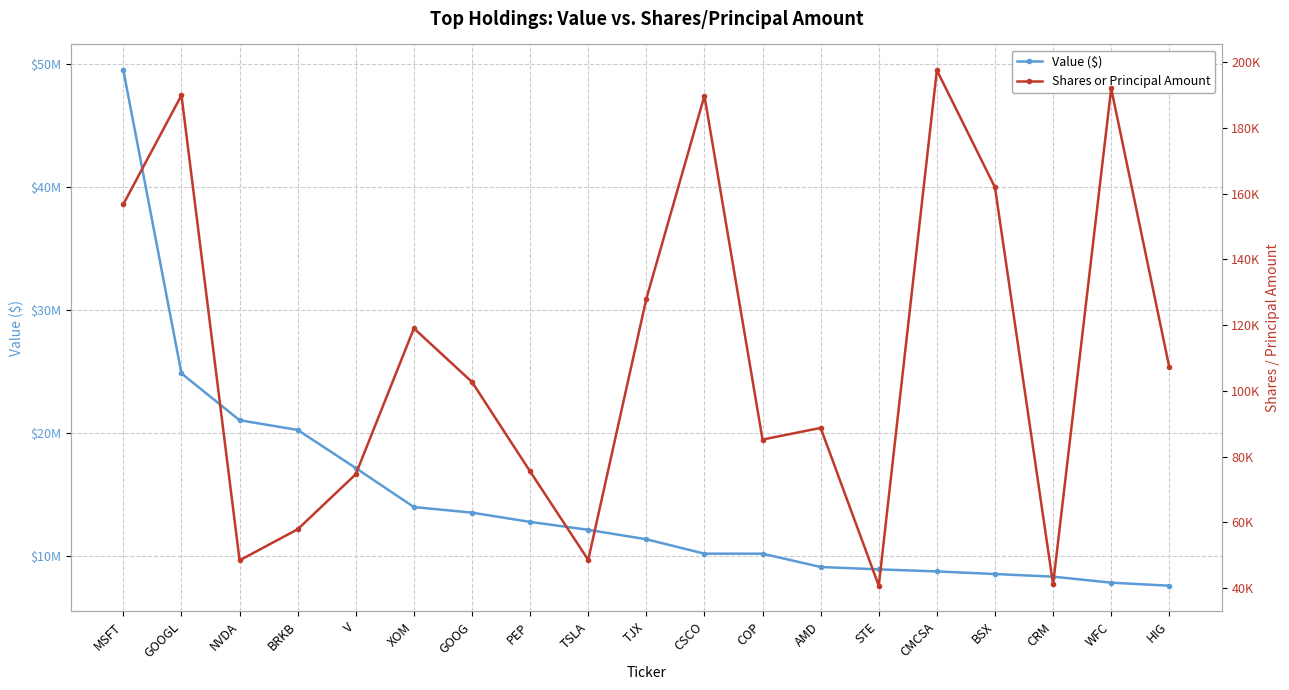

Reading right to left, list all the values displayed in this chart.

Value ($): 7600063	7846387	8336286	8550062	8760786	8927542	9121676	10202767	10203971	11376996	12143927	12787128	13540204	13993901	17164726	20266606	21055256	24858820	49512442
Shares or Principal Amount: 107179	192031	41110	161933	197582	40687	88715	85165	189806	128004	48533	75467	102694	119016	74626	57855	48404	189965	156809